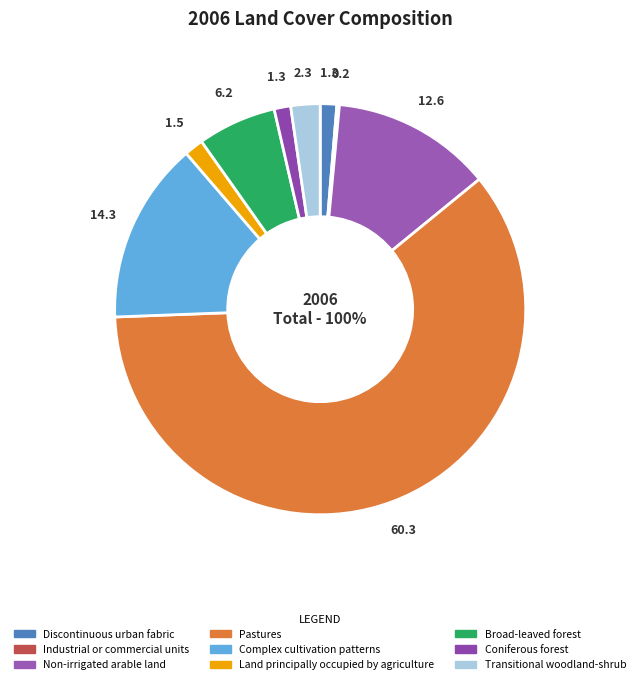

Do Complex cultivation patterns and Land principally occupied by agriculture together represent more than half of the pie?

No